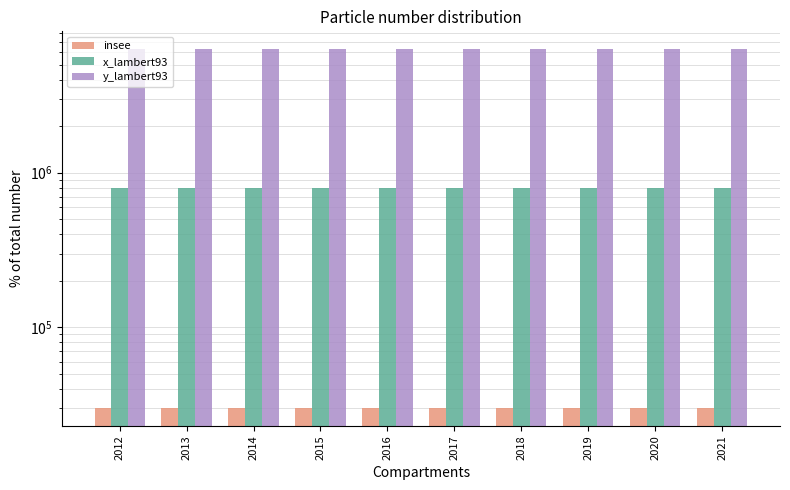

What is the spread (max minus min) of values at 2015?

6258927